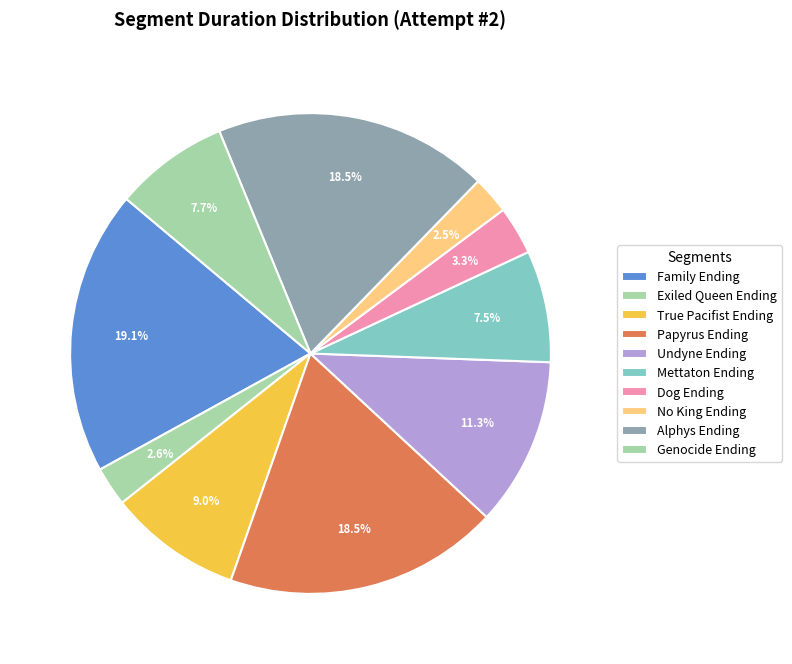

To the nearest percent, what portion does Alphys Ending represent?

18%